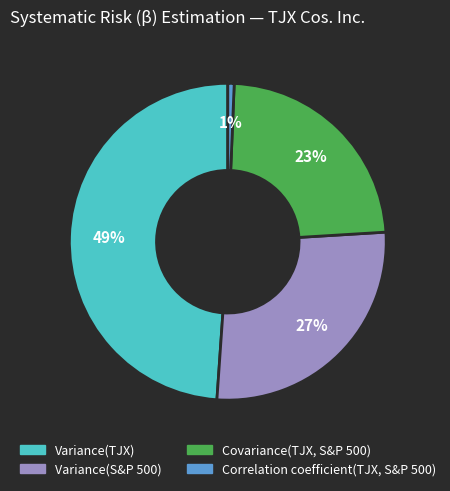

To the nearest percent, what is the difference between the largest and smallest slice percentages?

48%